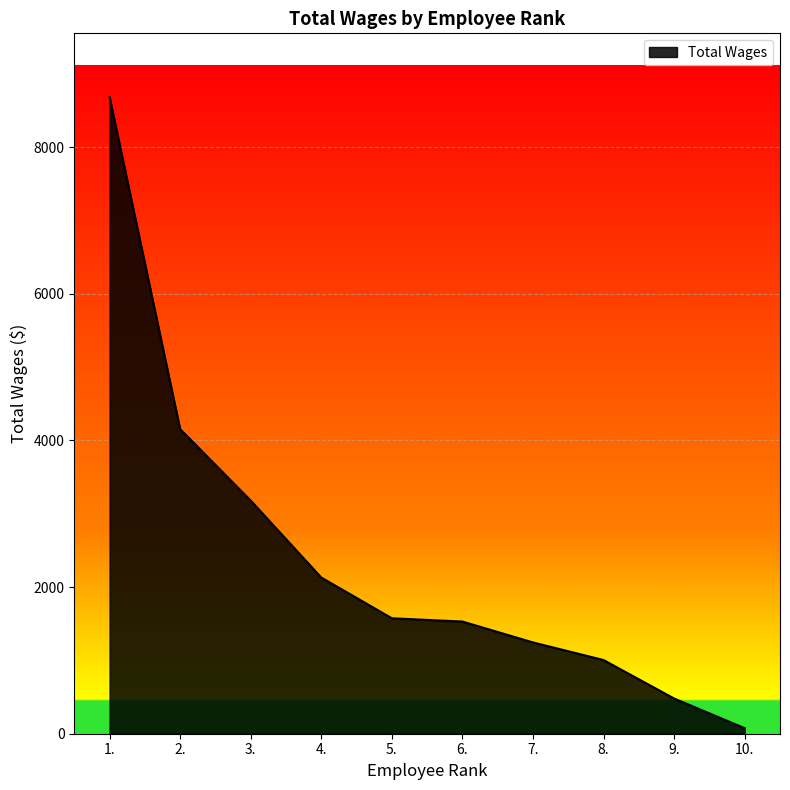

What is the ratio of the value at 1. to the value at 9.?

18.1